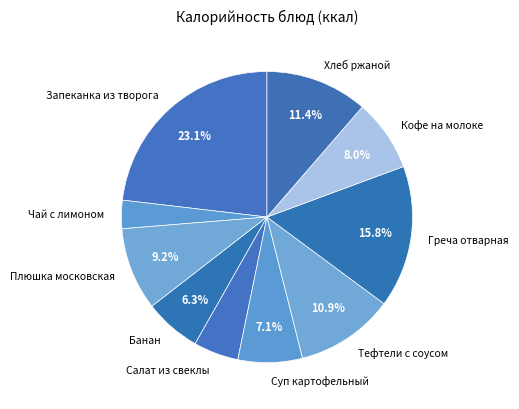

Count the number of slices in the pie.

10